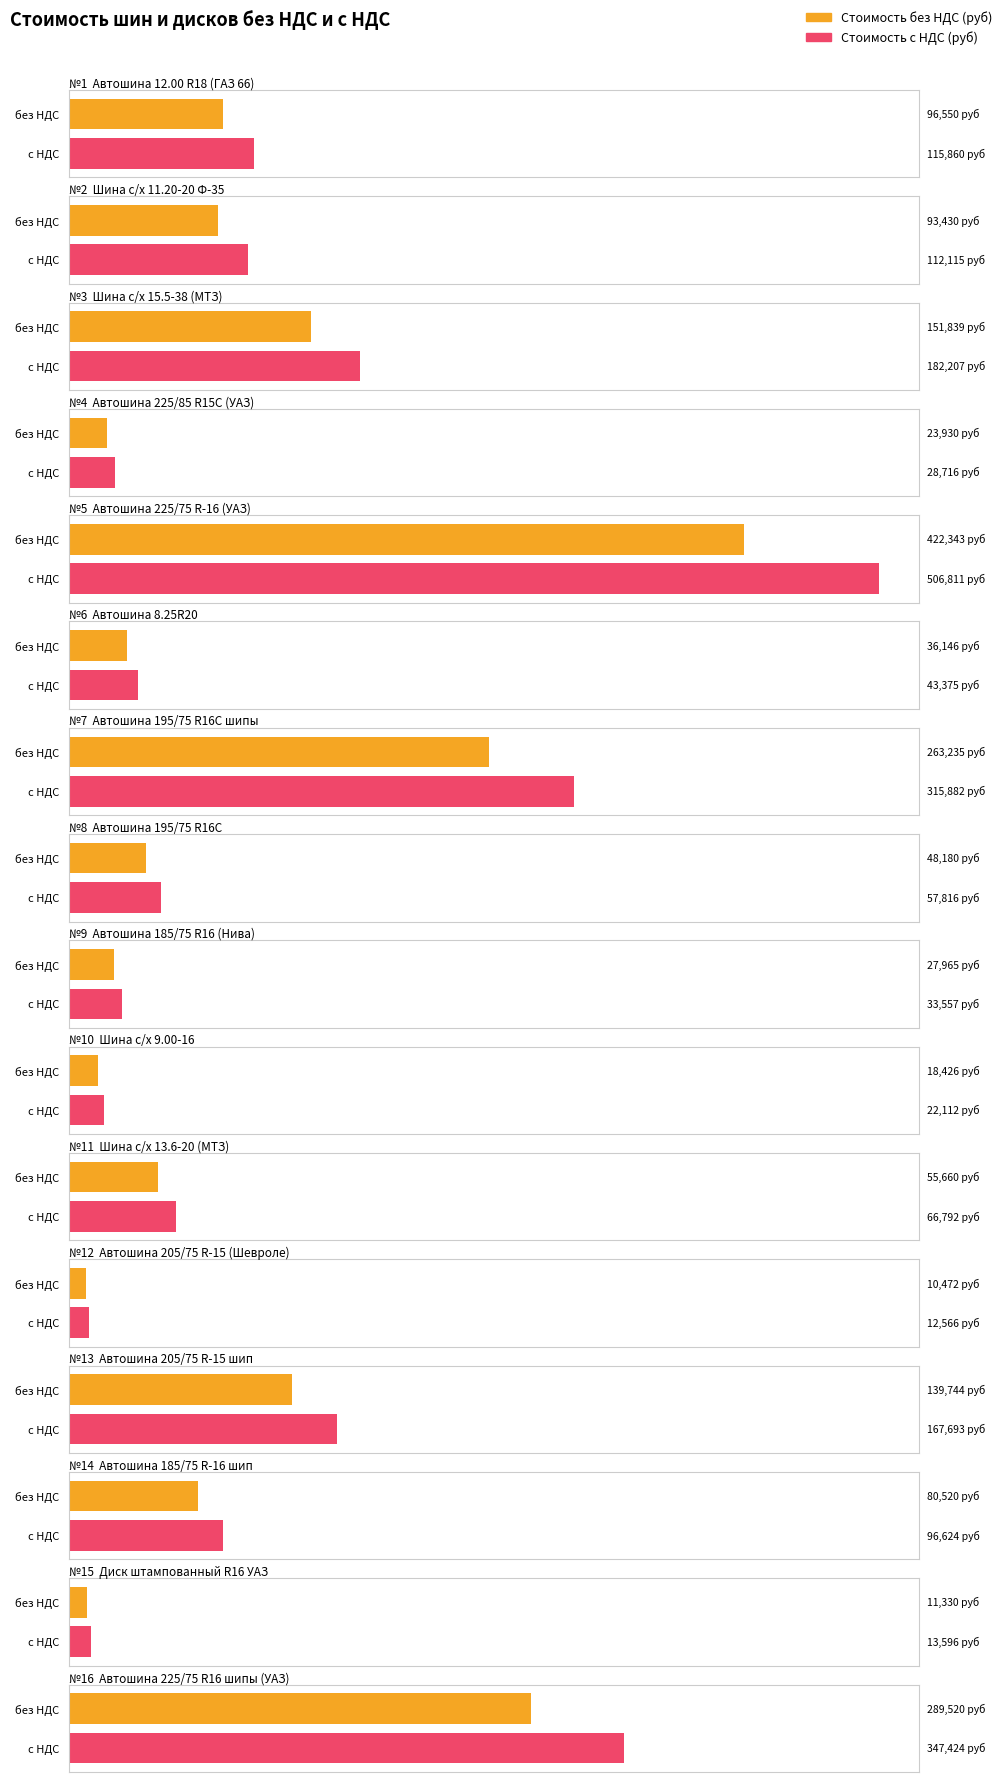

What is the average value of the Стоимость без НДС (руб) series?

110580.6